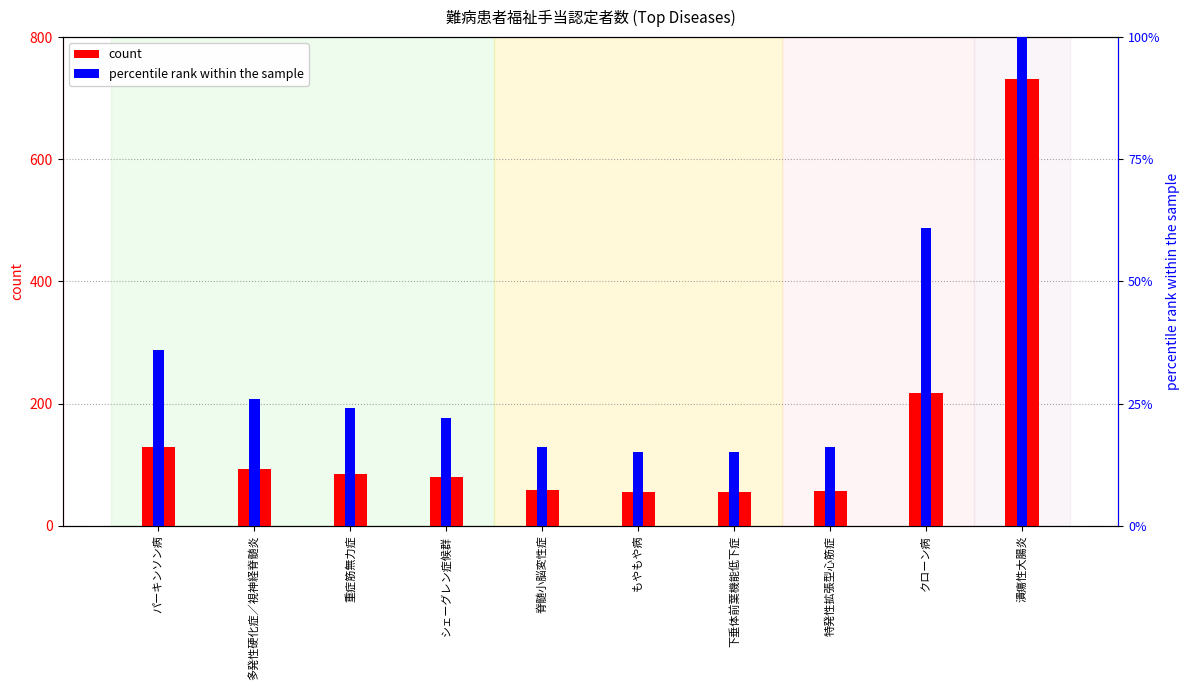

What is the label of the 5th bar from the left?

脊髄小脳変性症